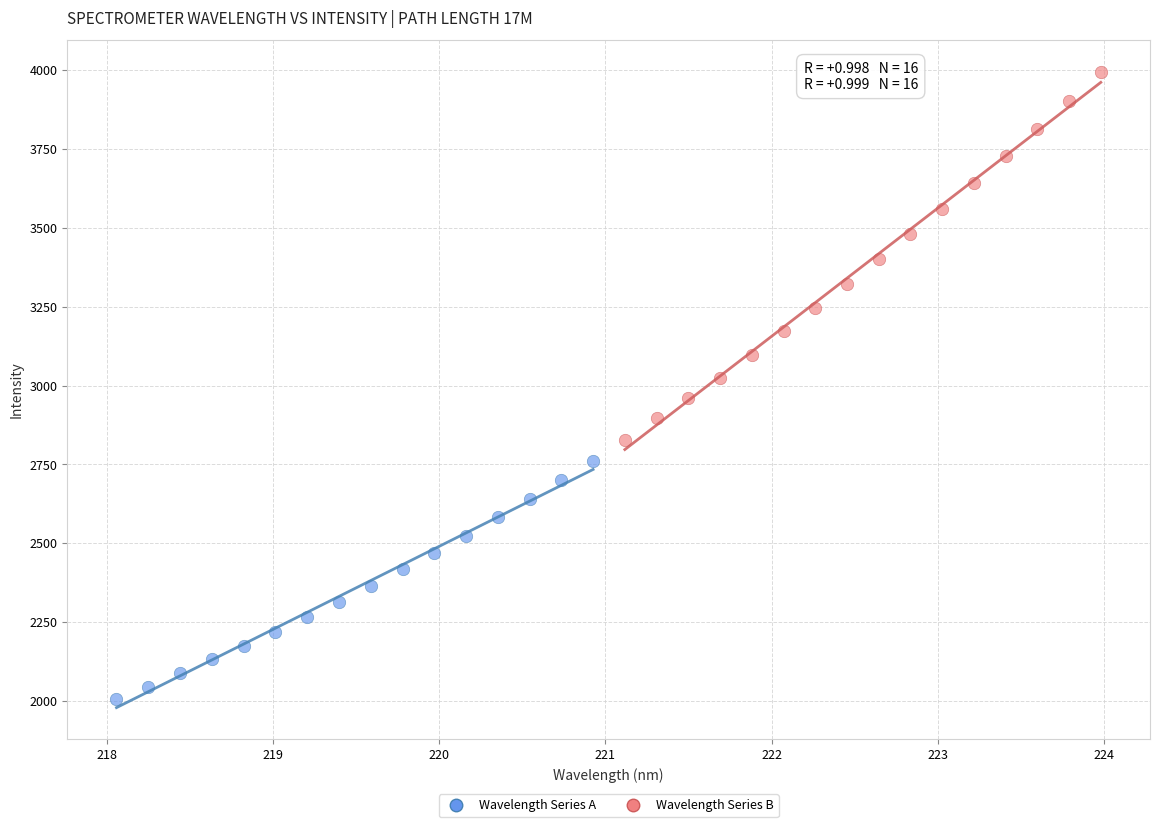

Which series contains the highest Y value?

Wavelength Series B